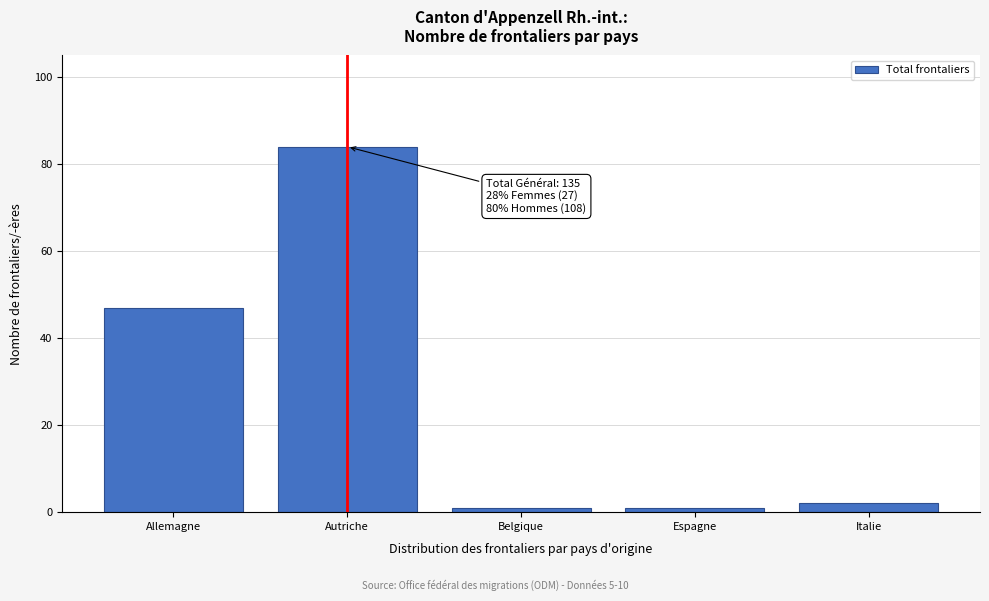

Reading right to left, extract all data points from this chart.

2	1	1	84	47